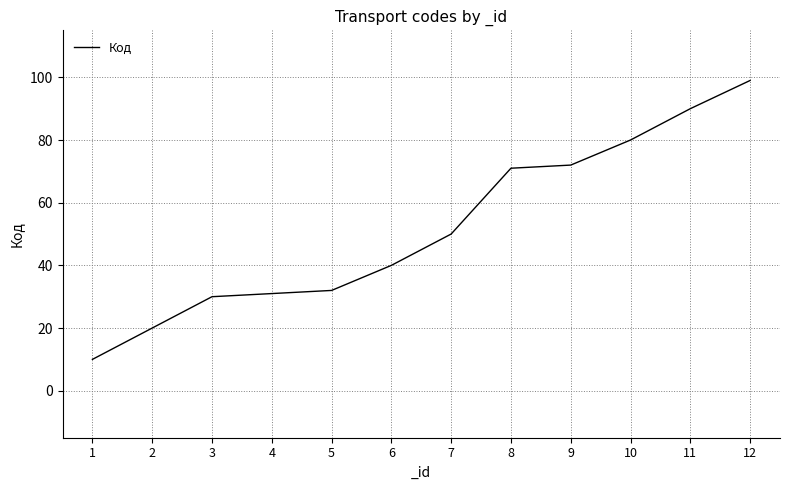

Does the chart have visible grid lines?

Yes